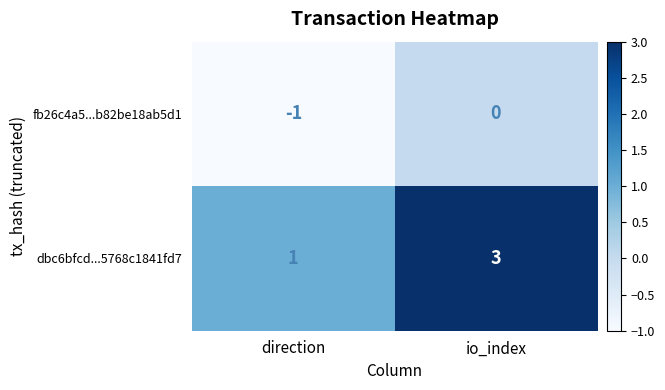

At direction, list the series in order from smallest to largest.

fb26c4a5...b82be18ab5d1, dbc6bfcd...5768c1841fd7